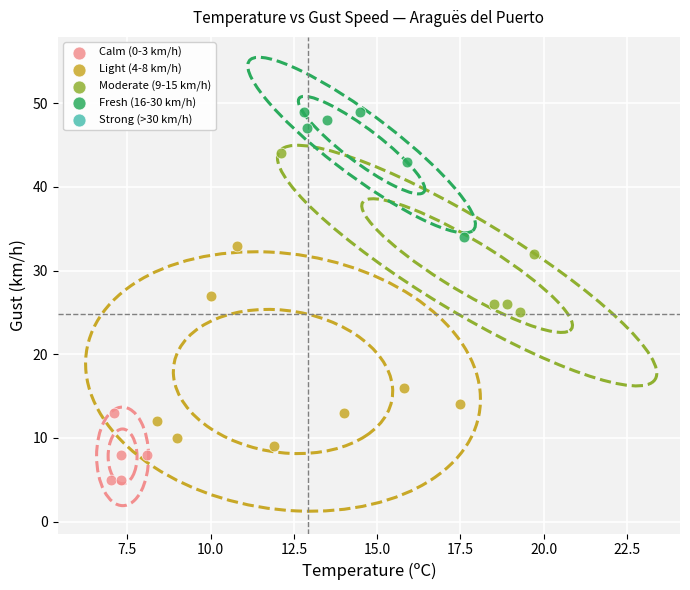

Which series reaches the minimum Y coordinate?

Calm (0-3 km/h)